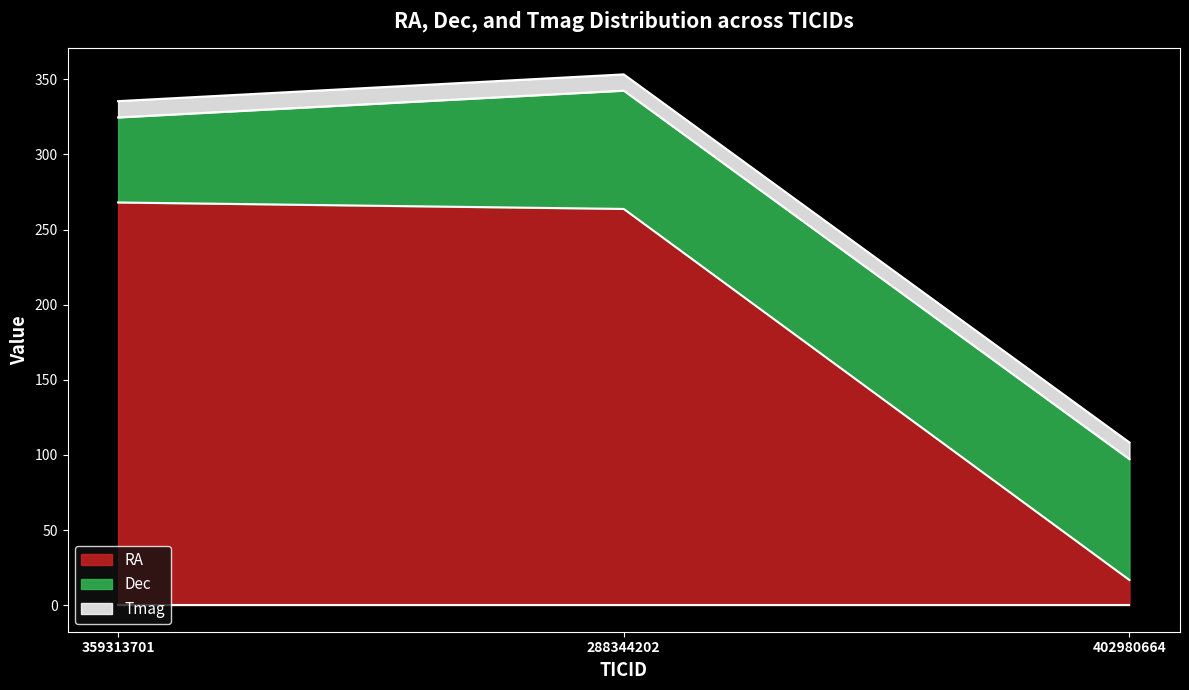

What is the sum of the RA values at 402980664 and 359313701?

284.7